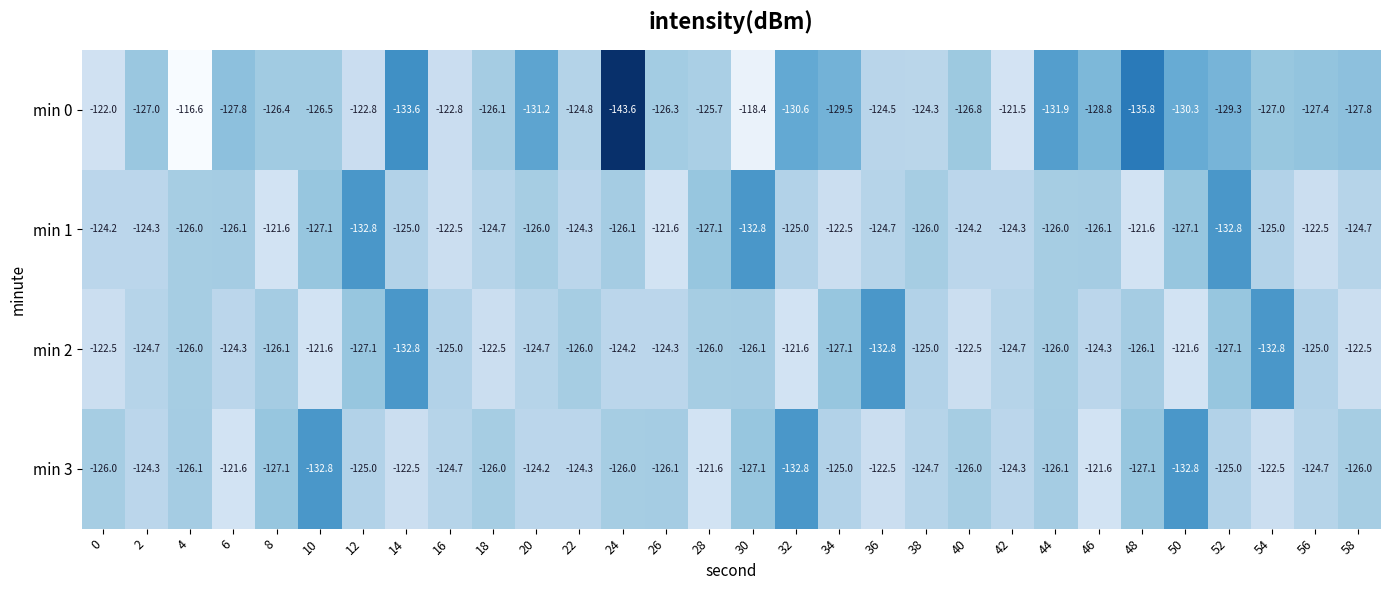

Which series changed the most between 8 and 40?

min 2